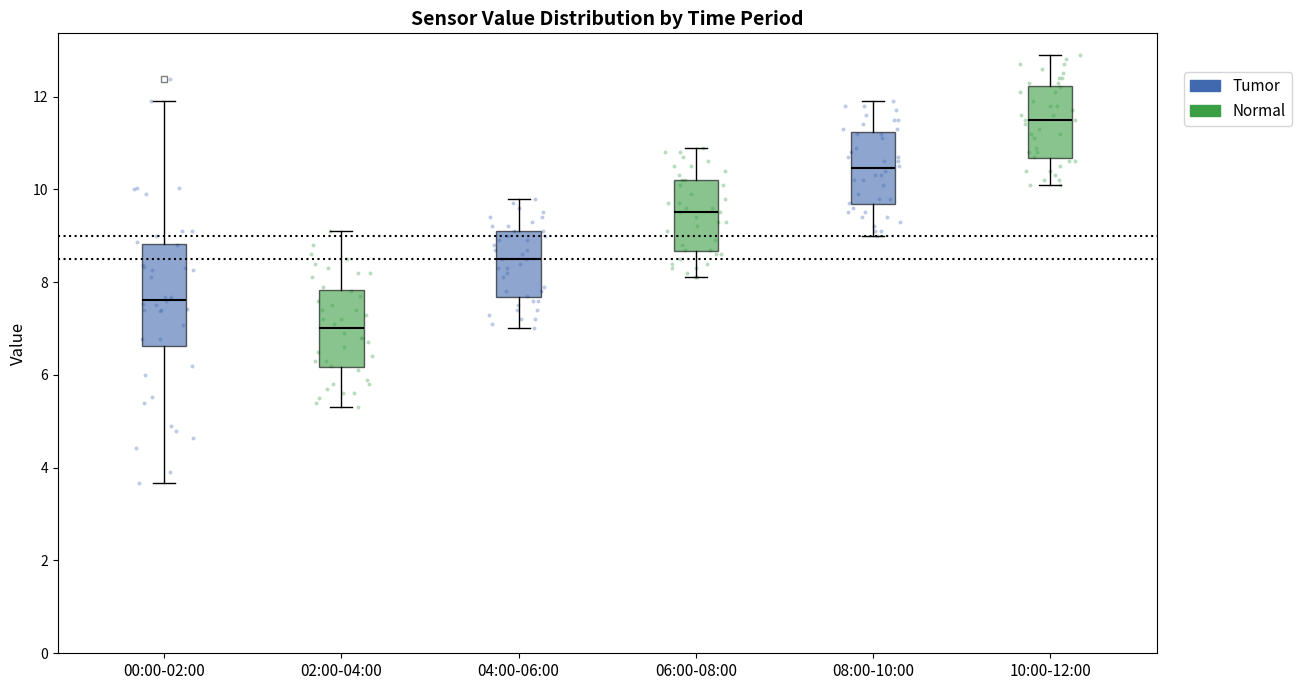

Reading left to right, read every box against the y-axis: the position of its median line, the range the box covers, and the ends of its whiskers. The values are not printed on the chart, so give them approximately, as read against the axis.

00:00-02:00: median 7.6, box 6.6 to 8.8, whiskers 3.6 to 12.0
02:00-04:00: median 7.0, box 6.2 to 7.8, whiskers 5.4 to 9.2
04:00-06:00: median 8.6, box 7.6 to 9.2, whiskers 7.0 to 9.8
06:00-08:00: median 9.6, box 8.6 to 10.2, whiskers 8.2 to 11.0
08:00-10:00: median 10.4, box 9.6 to 11.2, whiskers 9.0 to 12.0
10:00-12:00: median 11.6, box 10.6 to 12.2, whiskers 10.2 to 13.0